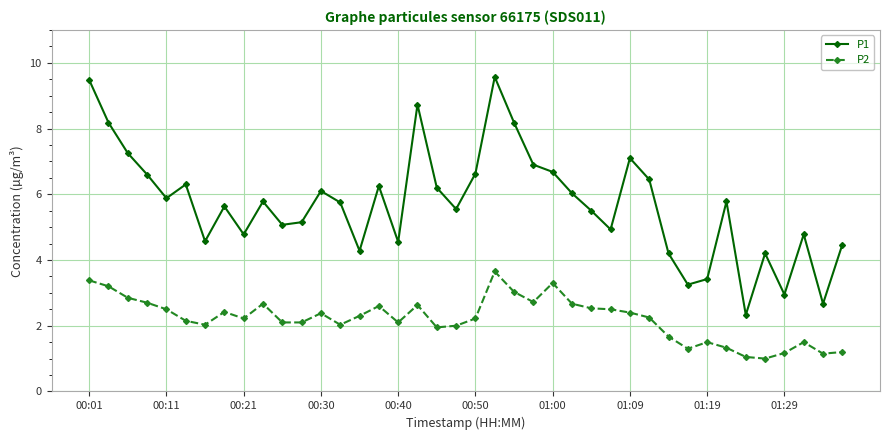

Which series has the largest range (max minus min)?

P1